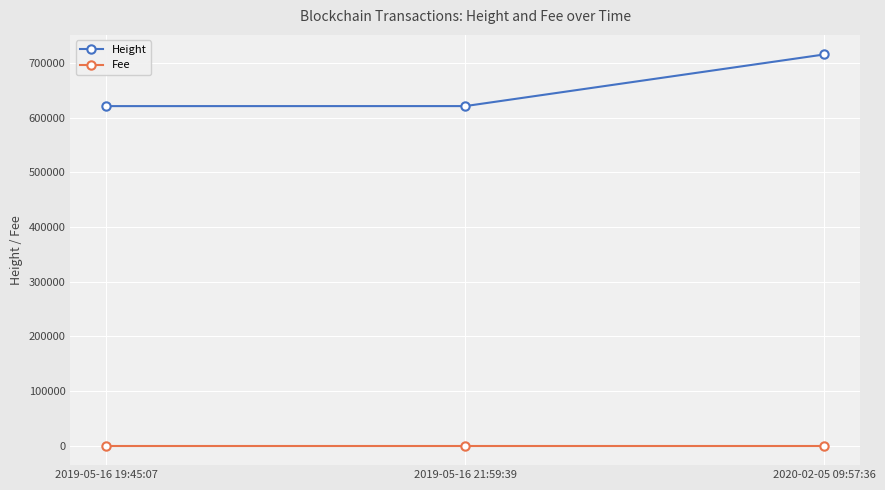

What is the total value across all series at 2020-02-05 09:57:36?

716055.1